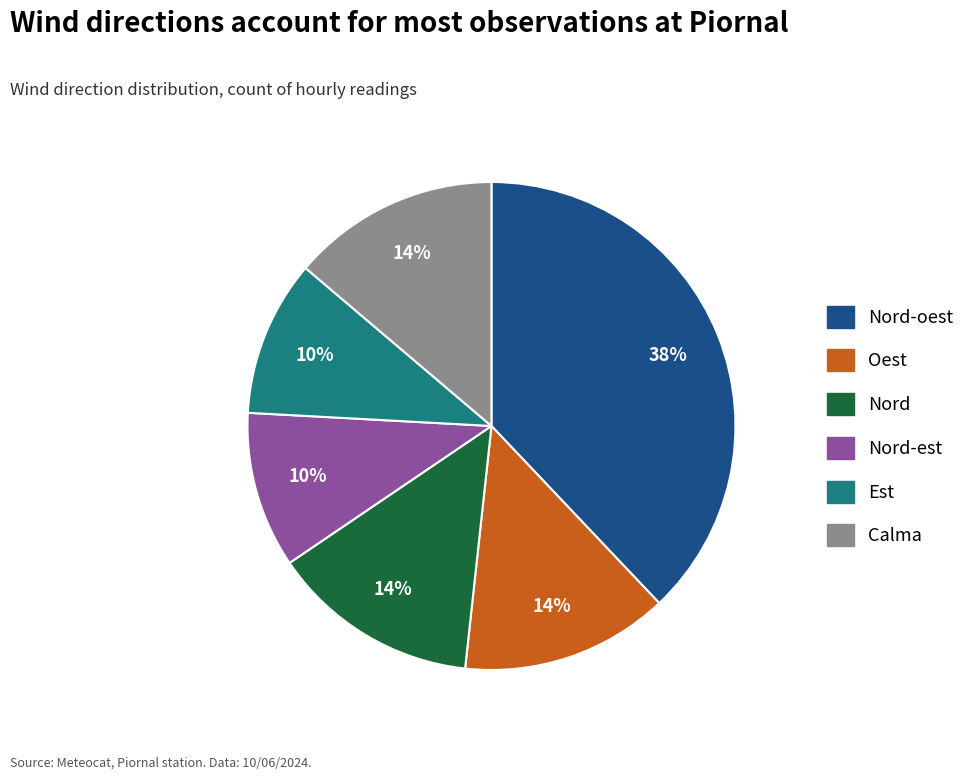

To the nearest percent, what is the average slice percentage?

17%